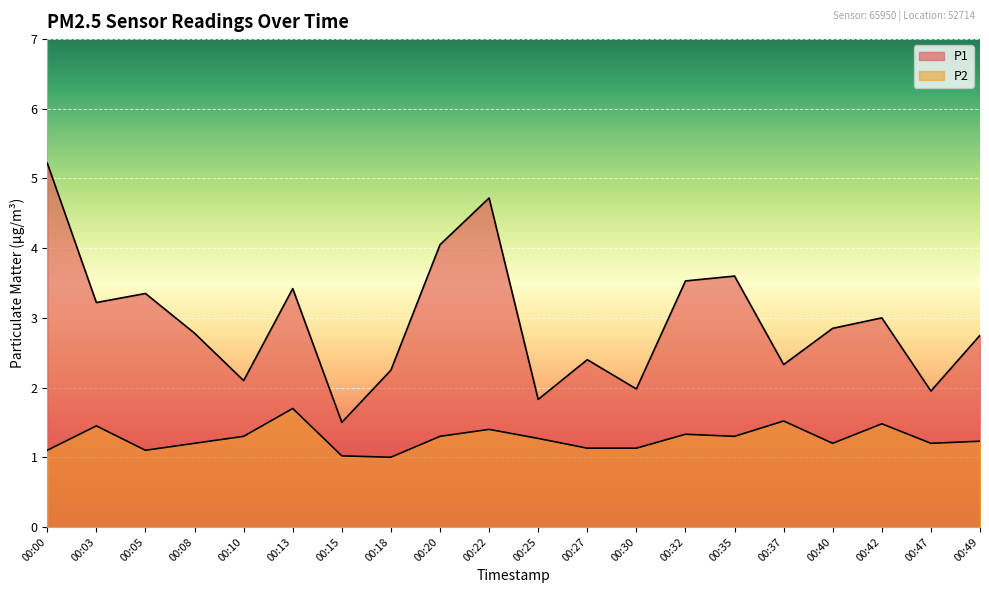

Where is P1 nearest to the value 3?

00:42